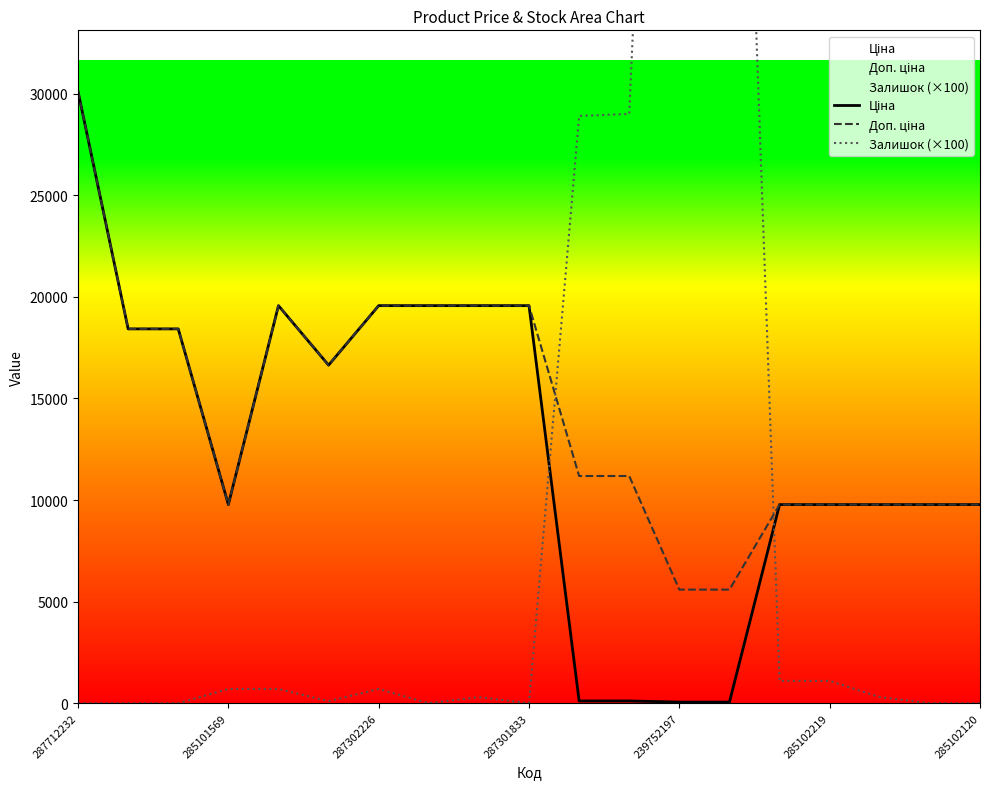

True or false: Залишок (×100) and Доп. ціна intersect in this chart.

True